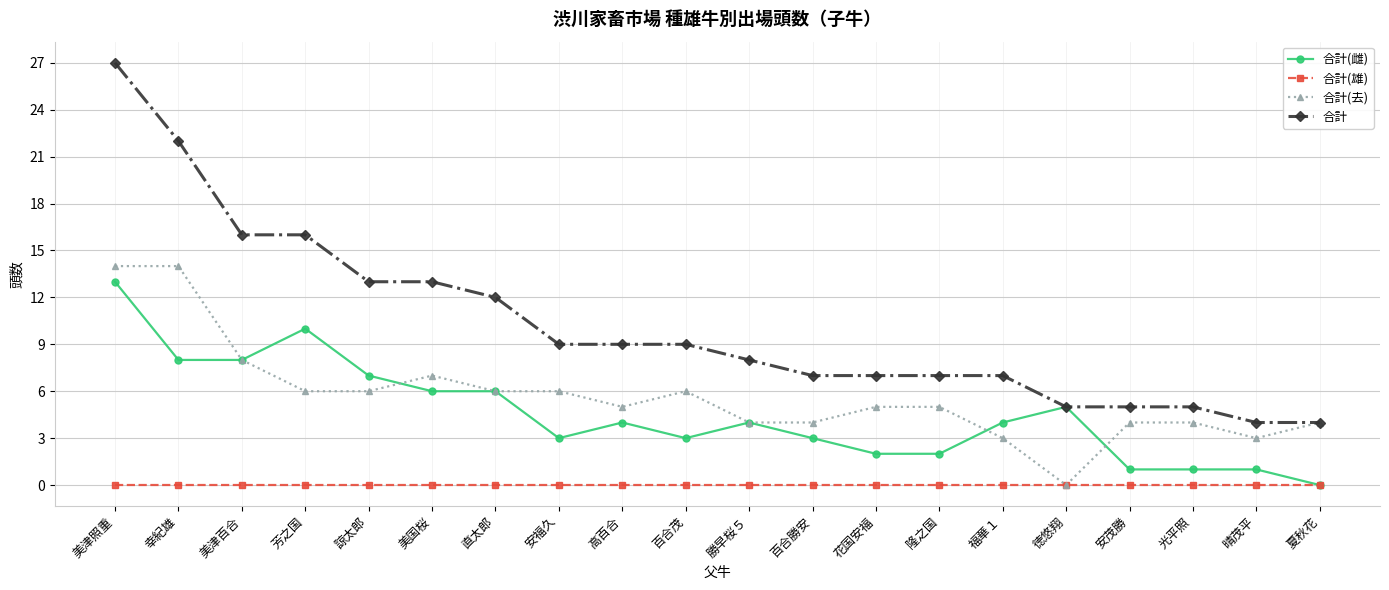

What position from the right is 高百合?

12